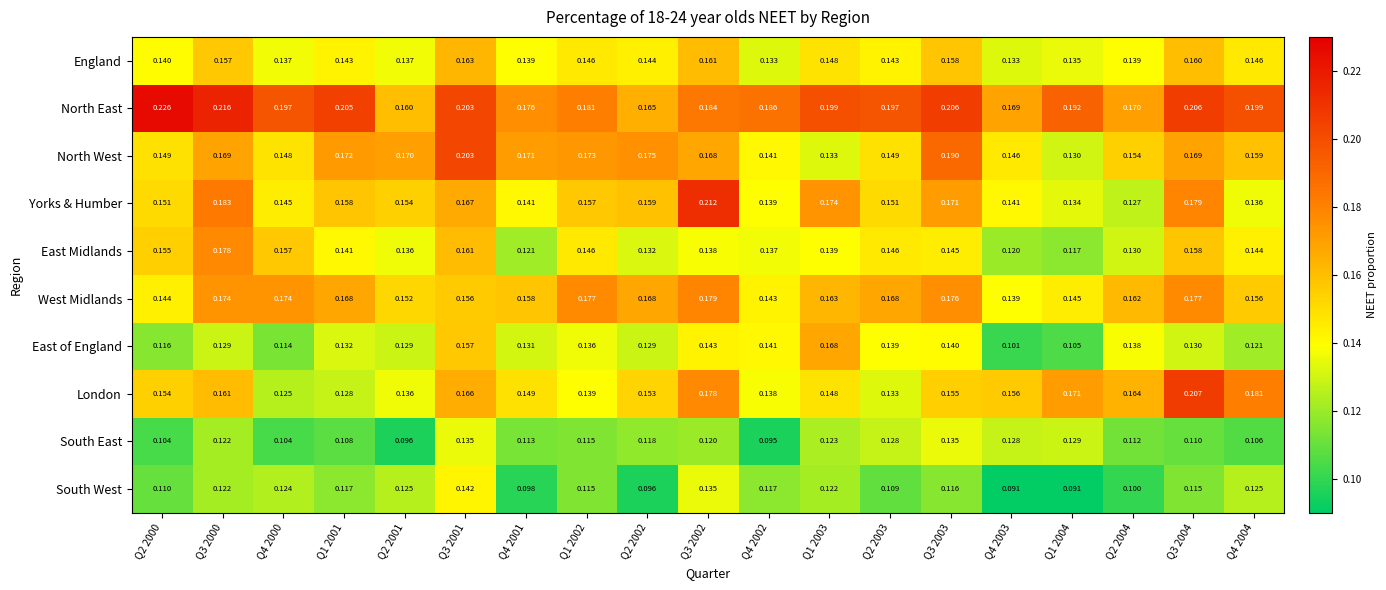

Which series has the widest spread of values?

Yorks & Humber